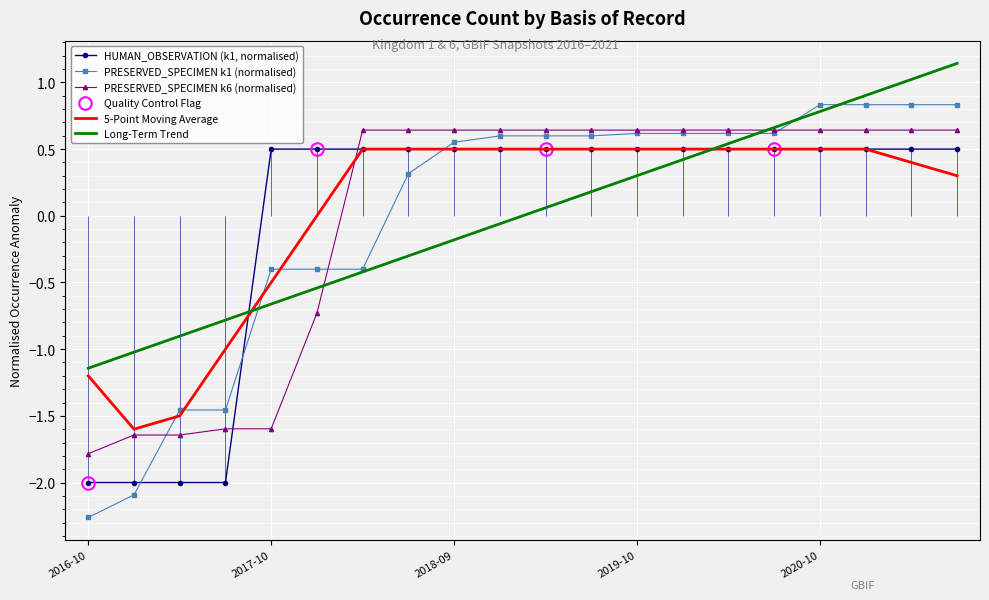

Reading left to right, extract all data points from this chart.

HUMAN_OBSERVATION: -2.0	-2.0	-2.0	-2.0	0.5	0.5	0.5	0.5	0.5	0.5	0.5	0.5	0.5	0.5	0.5	0.5	0.5	0.5	0.5	0.5
PRESERVED_SPECIMEN_k1: -2.3	-2.1	-1.5	-1.5	-0.4	-0.4	-0.4	0.3	0.6	0.6	0.6	0.6	0.6	0.6	0.6	0.6	0.8	0.8	0.8	0.8
PRESERVED_SPECIMEN_k6: -1.8	-1.6	-1.6	-1.6	-1.6	-0.7	0.6	0.6	0.6	0.6	0.6	0.6	0.6	0.6	0.6	0.6	0.6	0.6	0.6	0.6